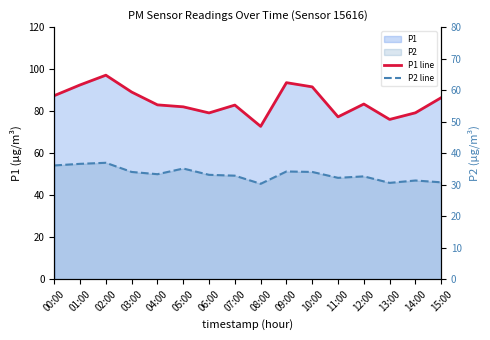

Which series has the largest total across all categories?

P1 line